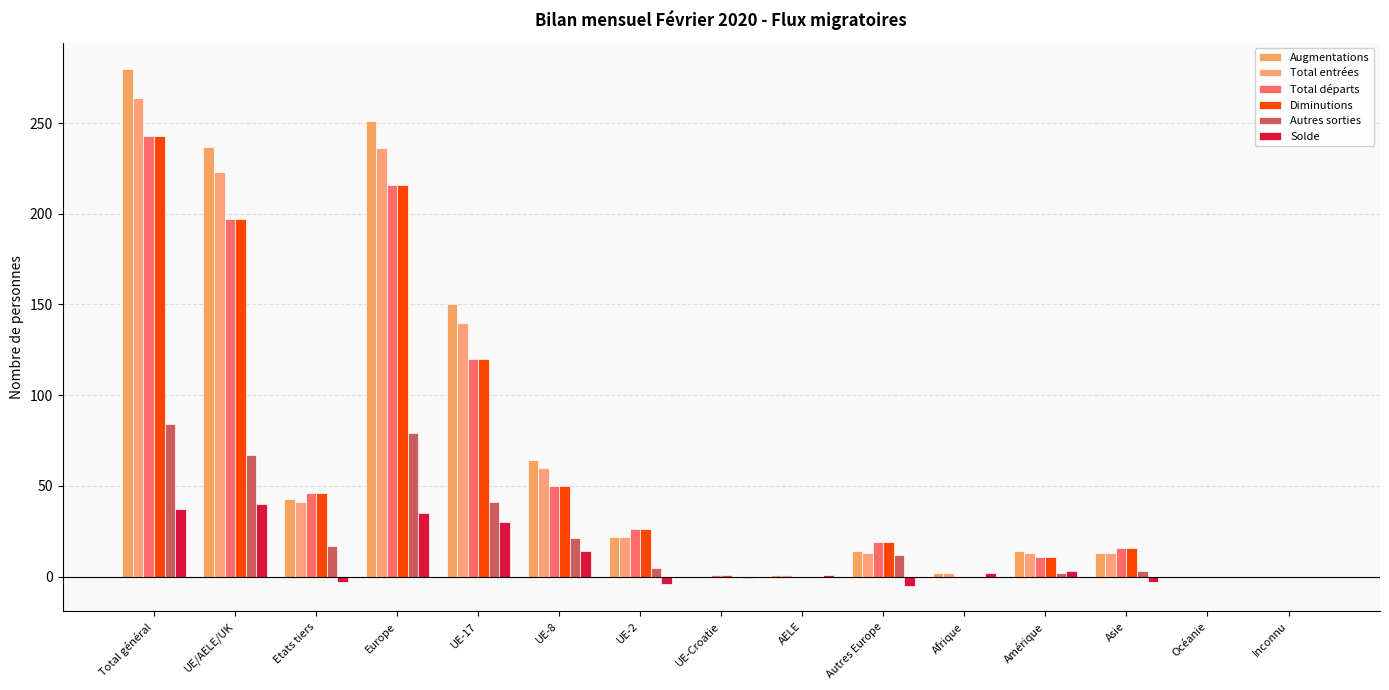

Which label corresponds to the largest value in the chart?

Total général